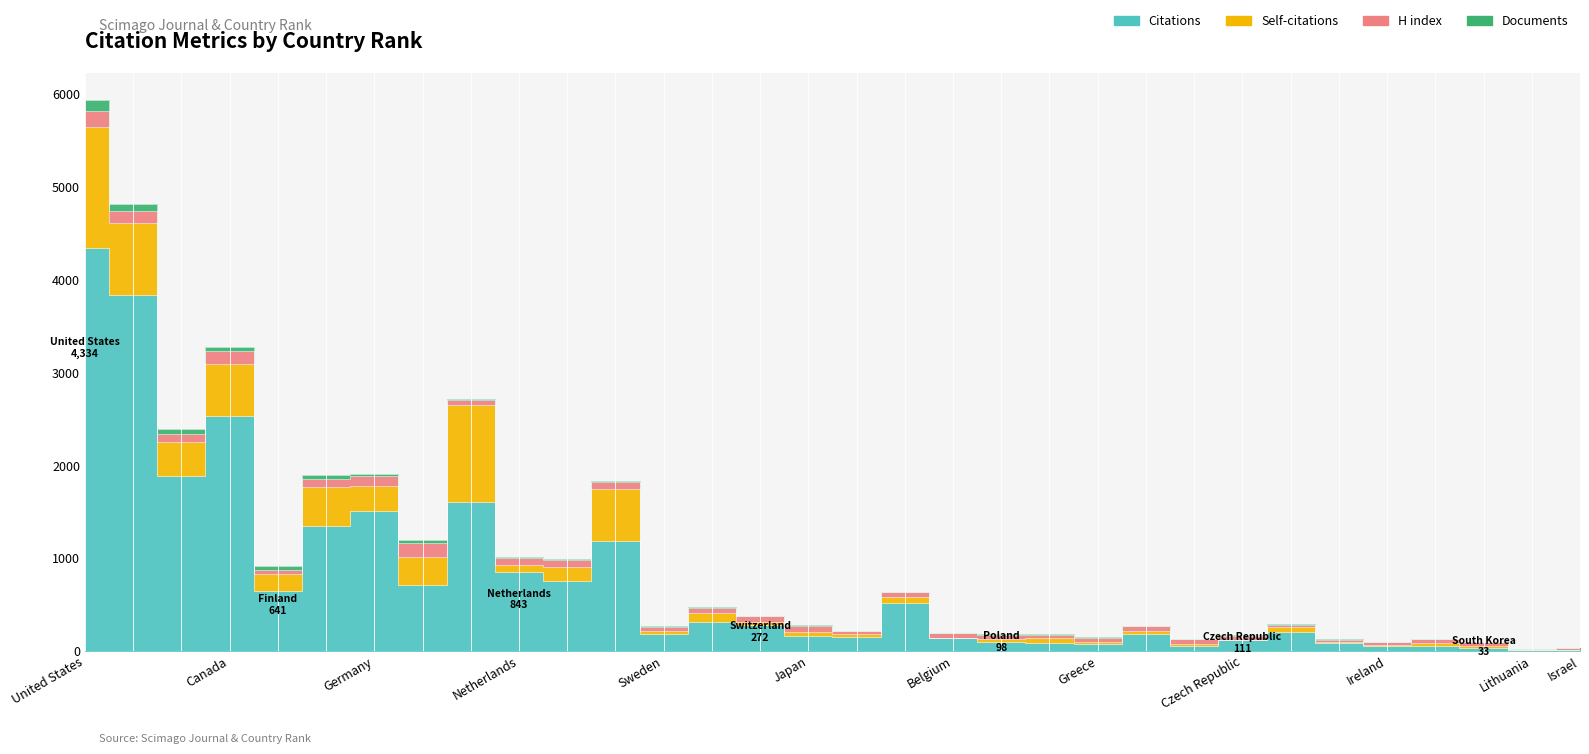

True or false: Self-citations has more than 1 points higher than both neighbors.

True